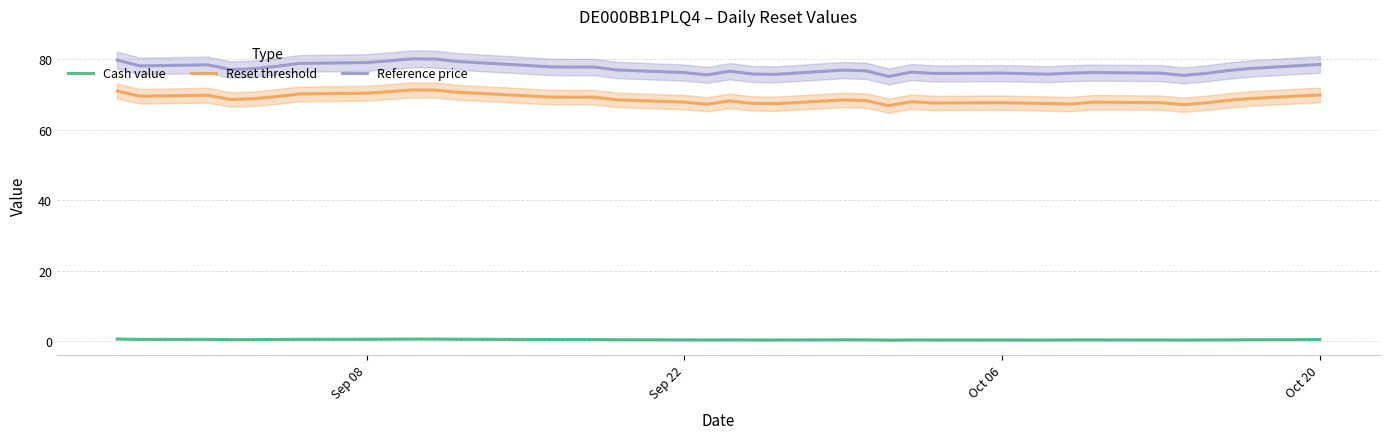

What is the difference between the second highest and second lowest values in the Reference price series?

4.6